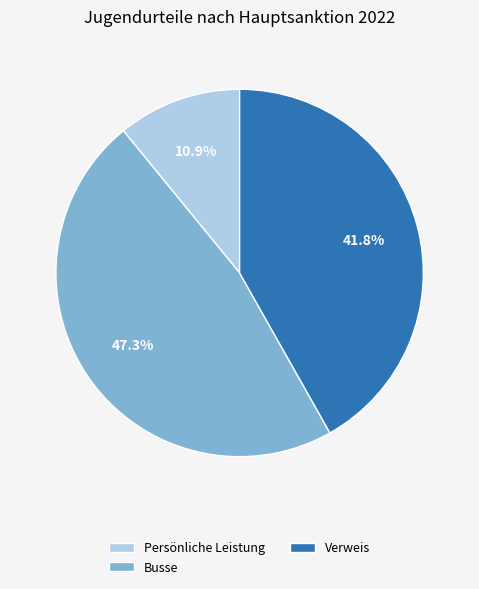

Rank the categories by value from highest to lowest.

Busse, Verweis, Persönliche Leistung